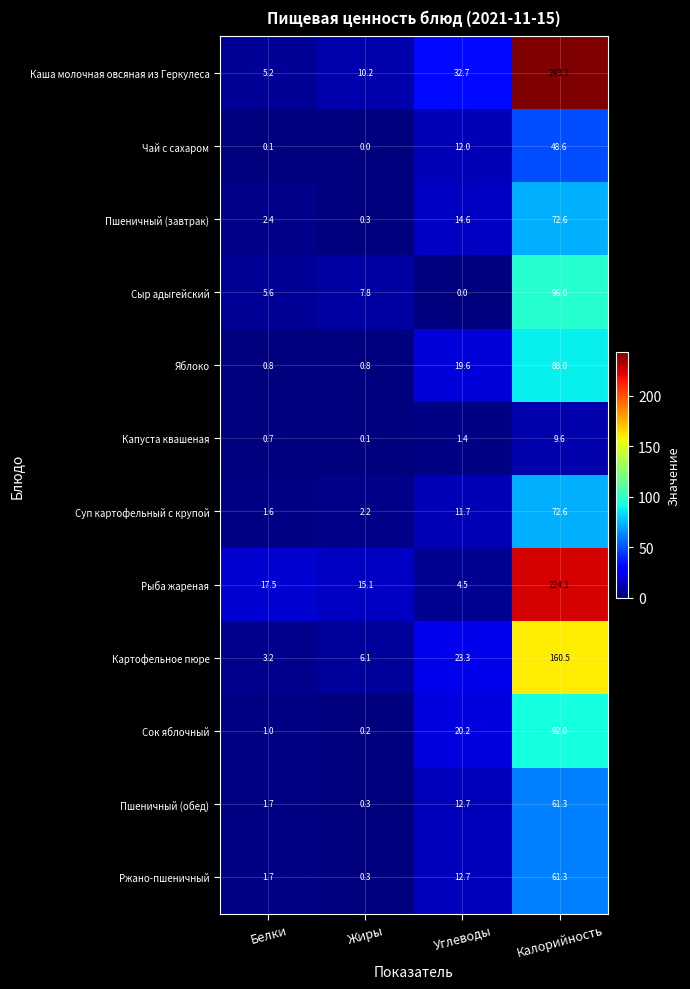

Which category has the lowest value in the Сыр адыгейский series?

Углеводы